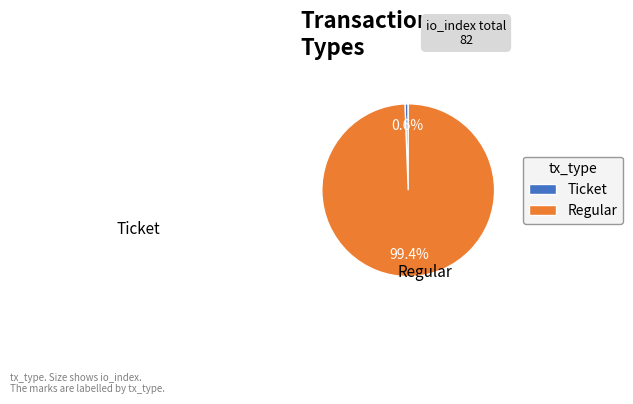

How many slices are in this pie chart?

2